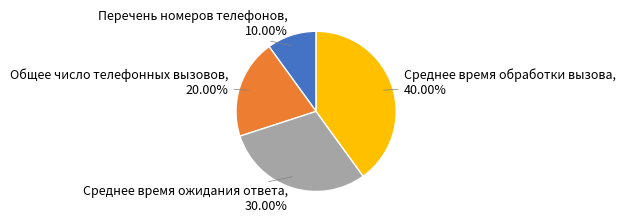

To the nearest percent, what percentage of the pie is Общее число телефонных вызовов?

20%